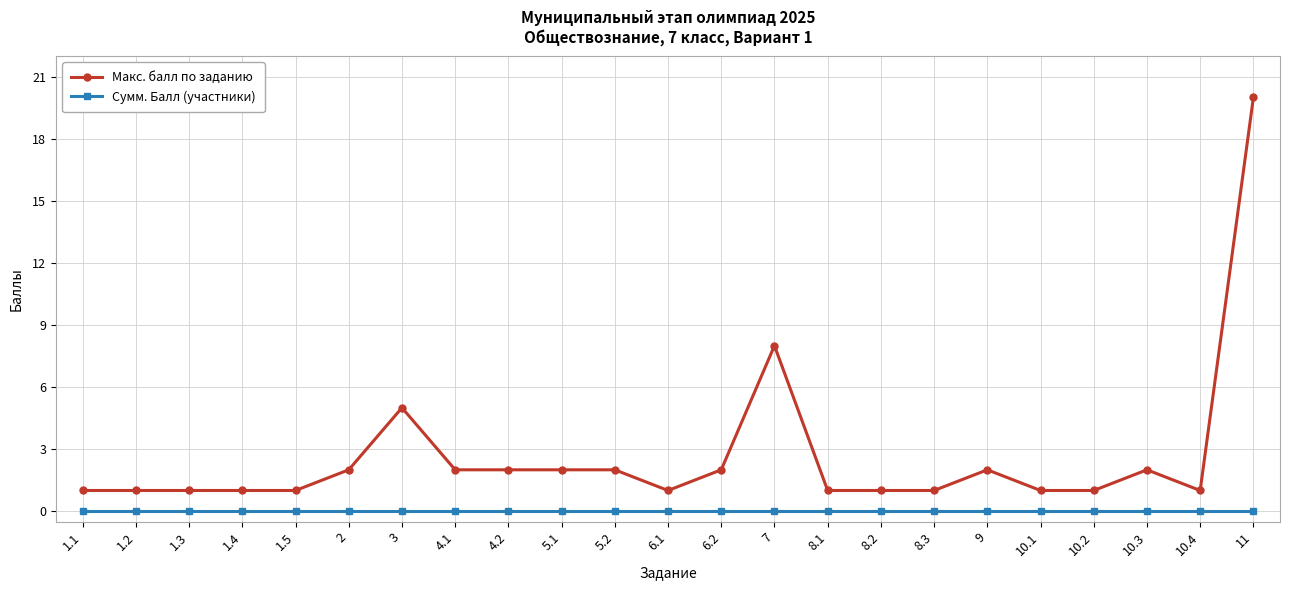

Reading left to right, transcribe all the data shown in this chart.

Макс. балл по заданию: 1.1=1	1.2=1	1.3=1	1.4=1	1.5=1	2=2	3=5	4.1=2	4.2=2	5.1=2	5.2=2	6.1=1	6.2=2	7=8	8.1=1	8.2=1	8.3=1	9=2	10.1=1	10.2=1	10.3=2	10.4=1	11=20
Сумм. Балл (участники): 1.1=0	1.2=0	1.3=0	1.4=0	1.5=0	2=0	3=0	4.1=0	4.2=0	5.1=0	5.2=0	6.1=0	6.2=0	7=0	8.1=0	8.2=0	8.3=0	9=0	10.1=0	10.2=0	10.3=0	10.4=0	11=0